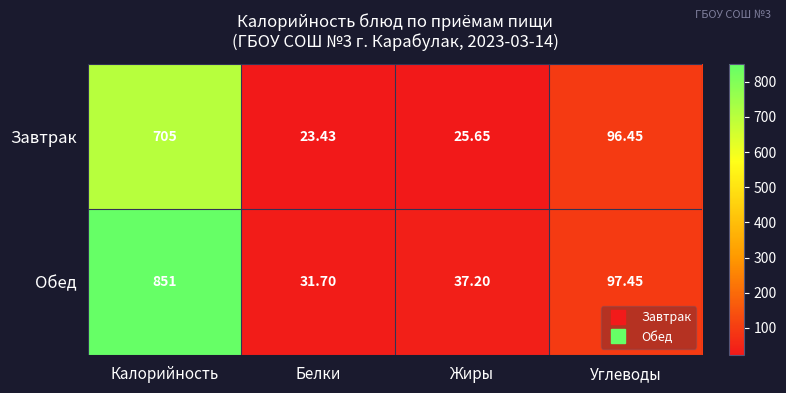

Which category has the lowest value in the Завтрак series?

Белки